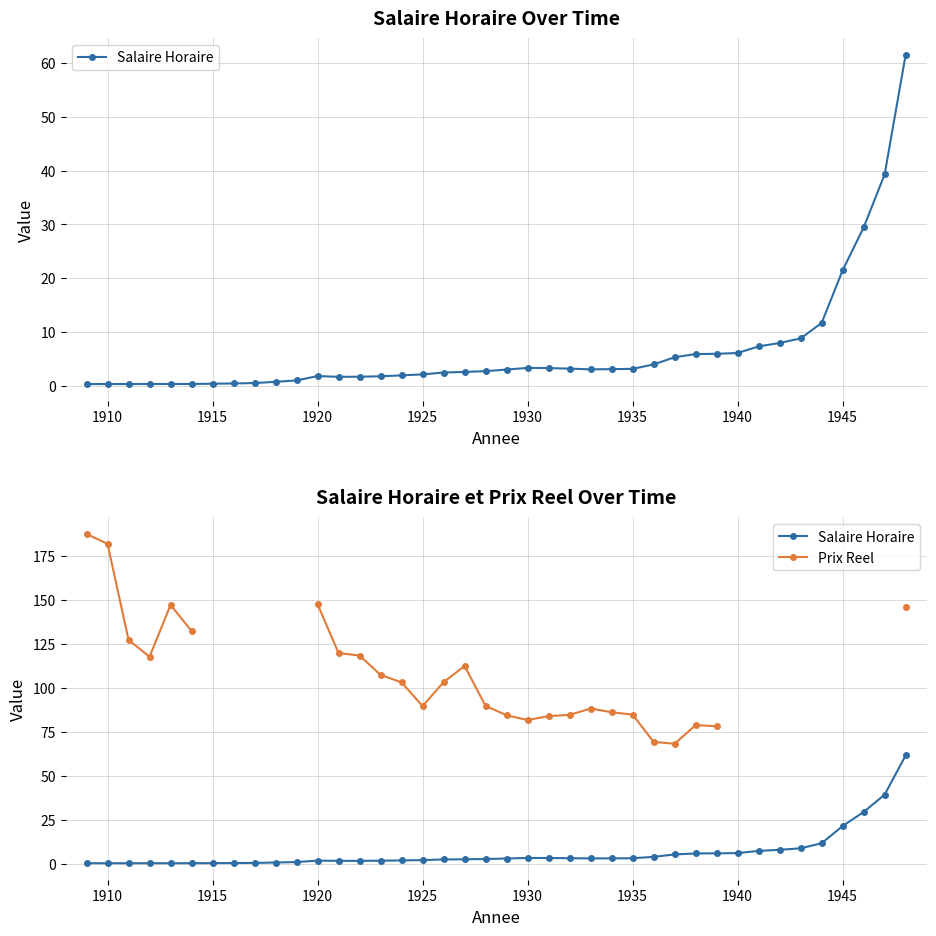

Which series has the largest range (max minus min)?

Prix Reel